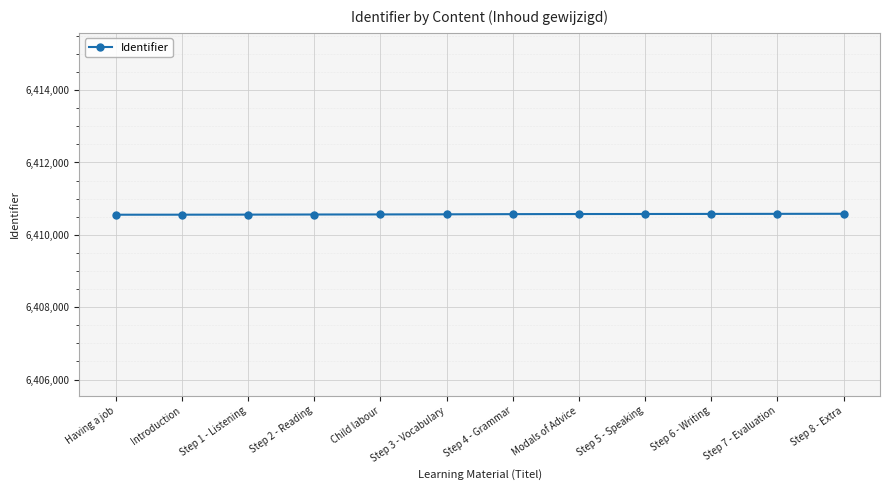

How many categories are shown in the chart?

12